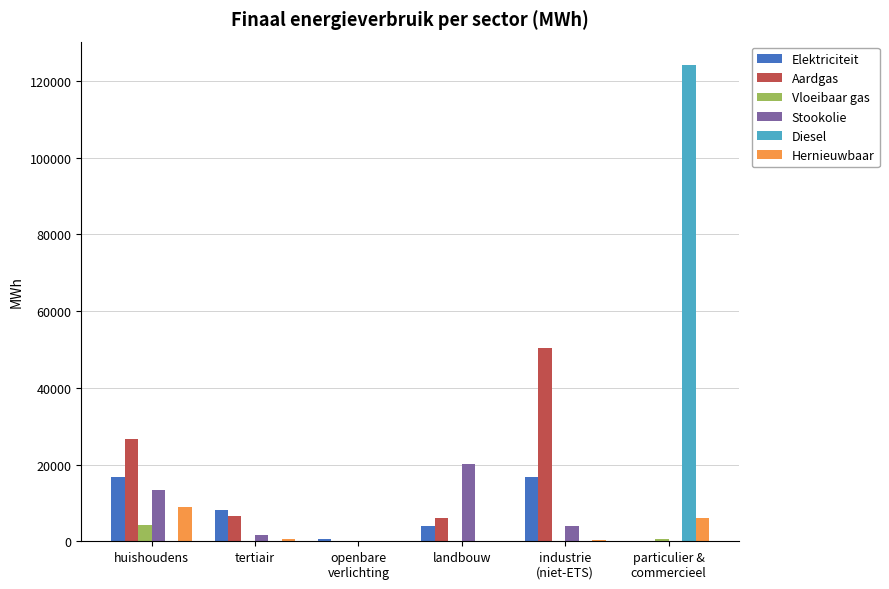

What is the total value across all series at industrie
(niet-ETS)?

71625.9